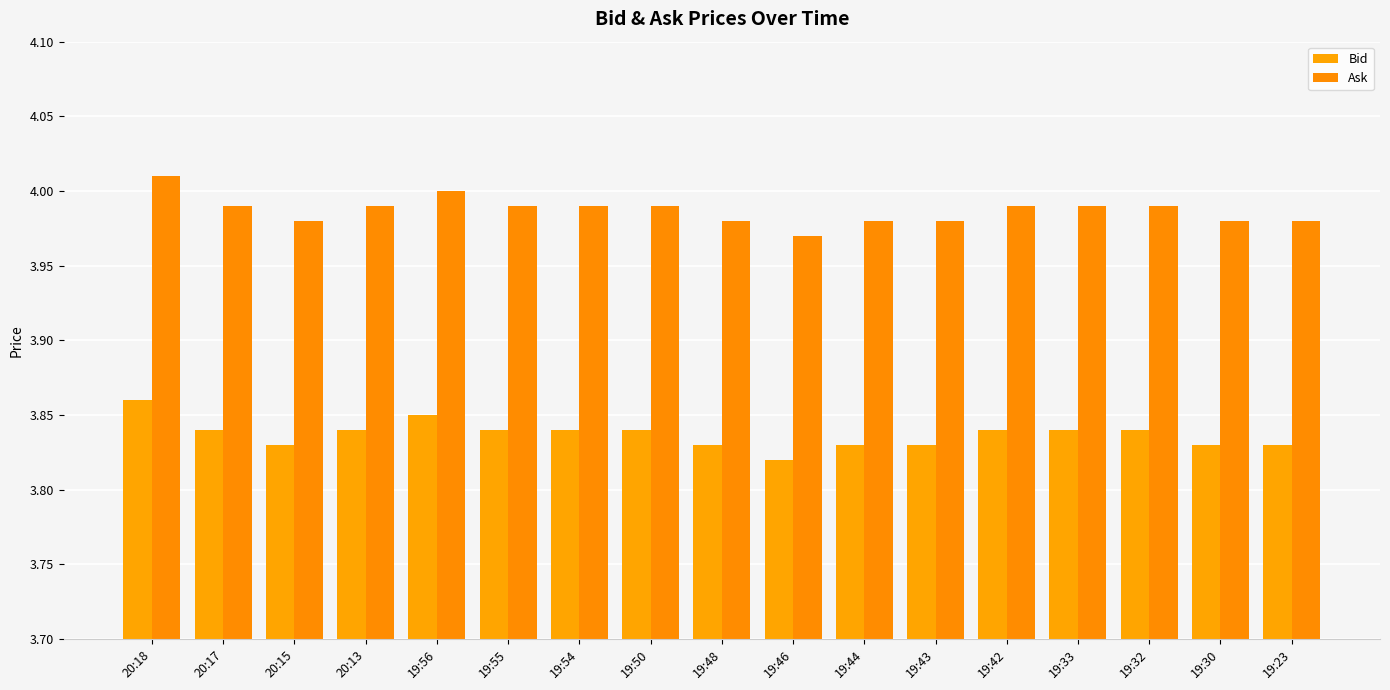

Is it true that Ask equals 5.3 at 19:50?

False